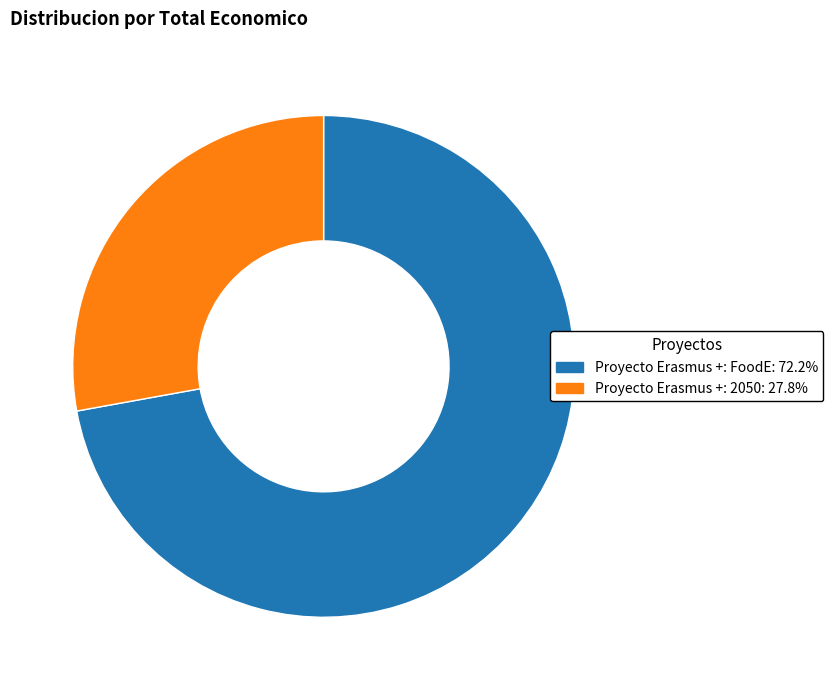

Do Proyecto Erasmus +: FoodE: 72.2% and Proyecto Erasmus +: 2050: 27.8% together represent more than half of the pie?

Yes